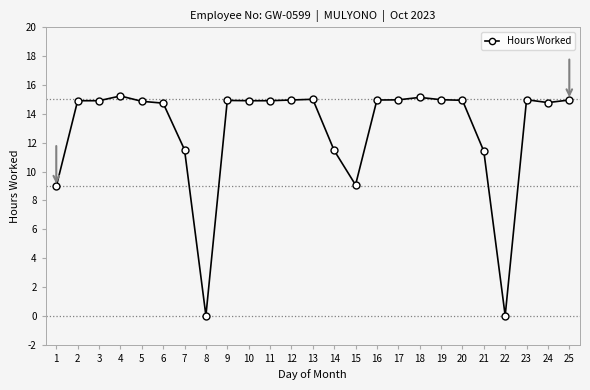

Approximately how many times larger is the value at 6 compared to 21?

1.3